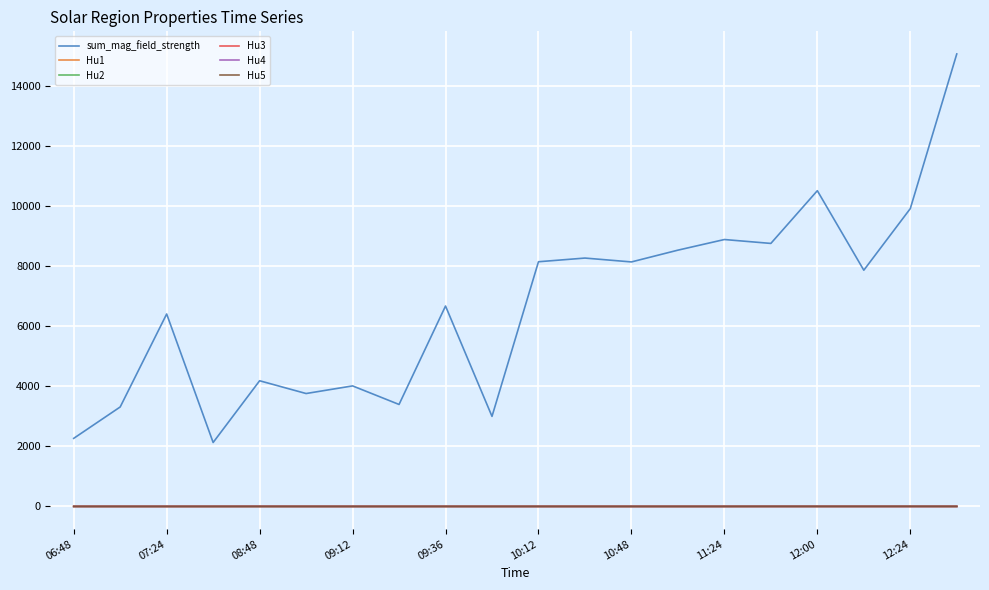

Is this an area chart (filled region under the line)?

No